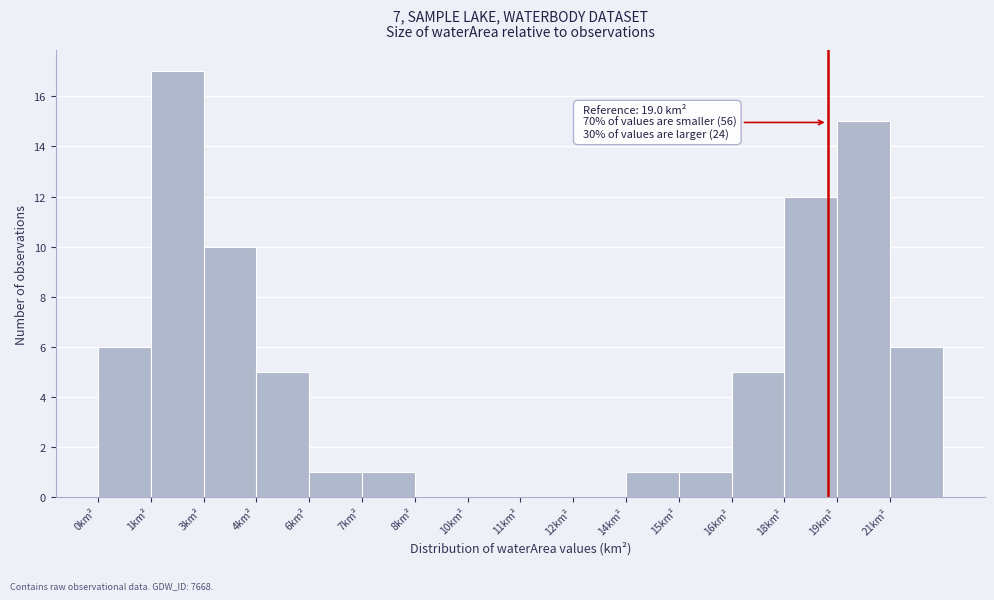

Reading left to right, extract all data points from this chart.

0km²=6	1km²=17	3km²=10	4km²=5	6km²=1	7km²=1	8km²=0	10km²=0	11km²=0	12km²=0	14km²=1	15km²=1	16km²=5	18km²=12	19km²=15	21km²=6